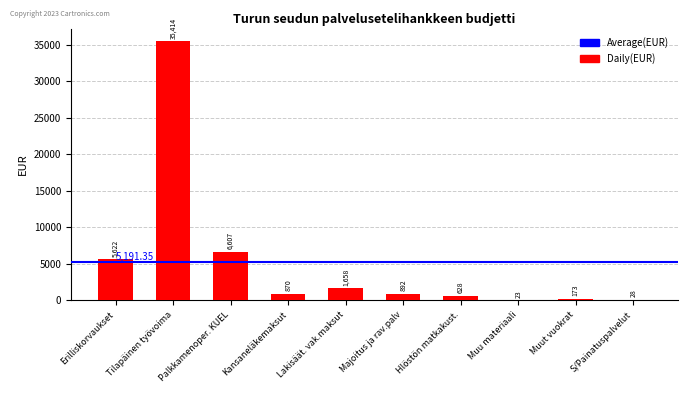

What is the sum of all values?

51913.5